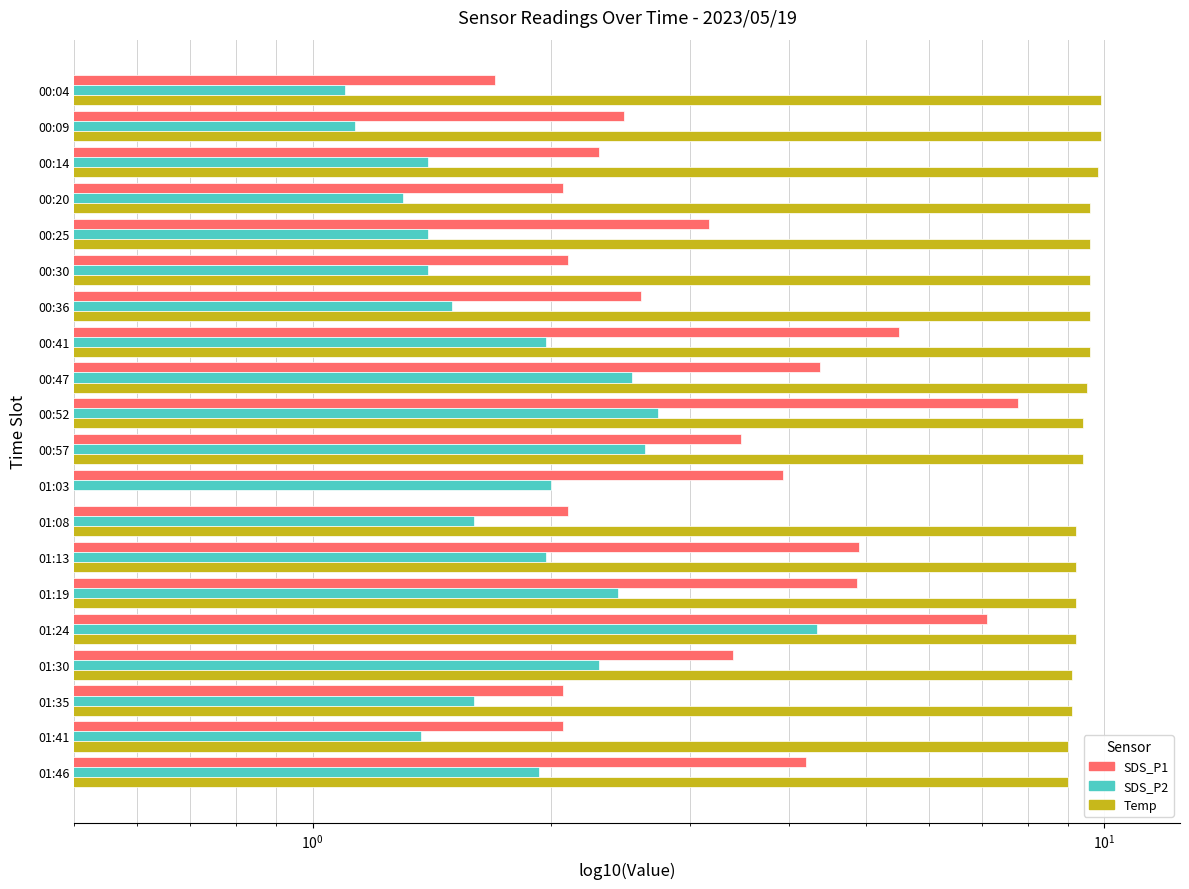

The value of SDS_P1 at 01:19 is 6.9. True or false?

False